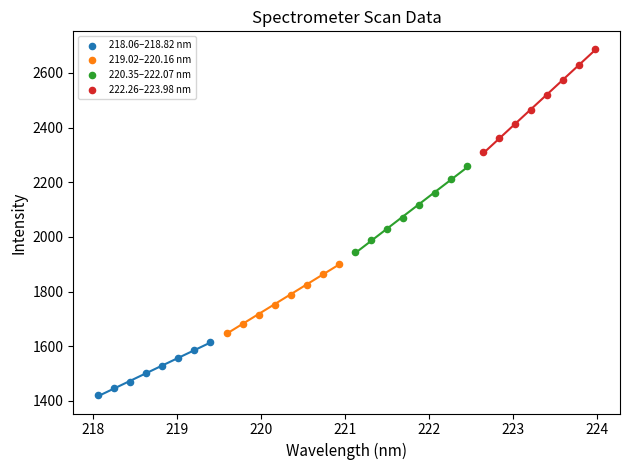

Which series has the largest Y range (max minus min)?

222.26–223.98 nm